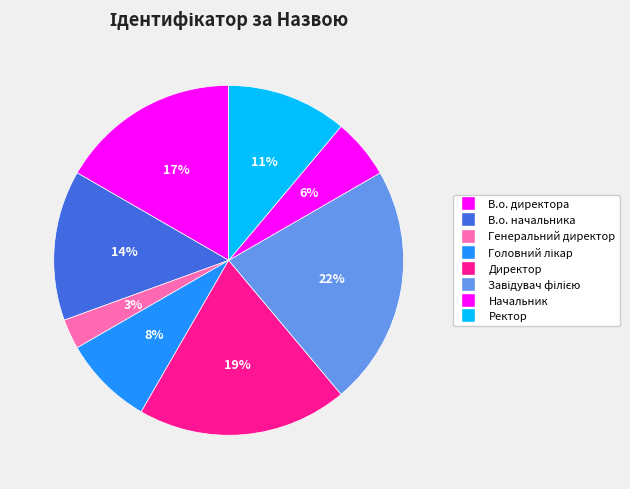

Do Головний лікар and В.о. директора together represent more than half of the pie?

No